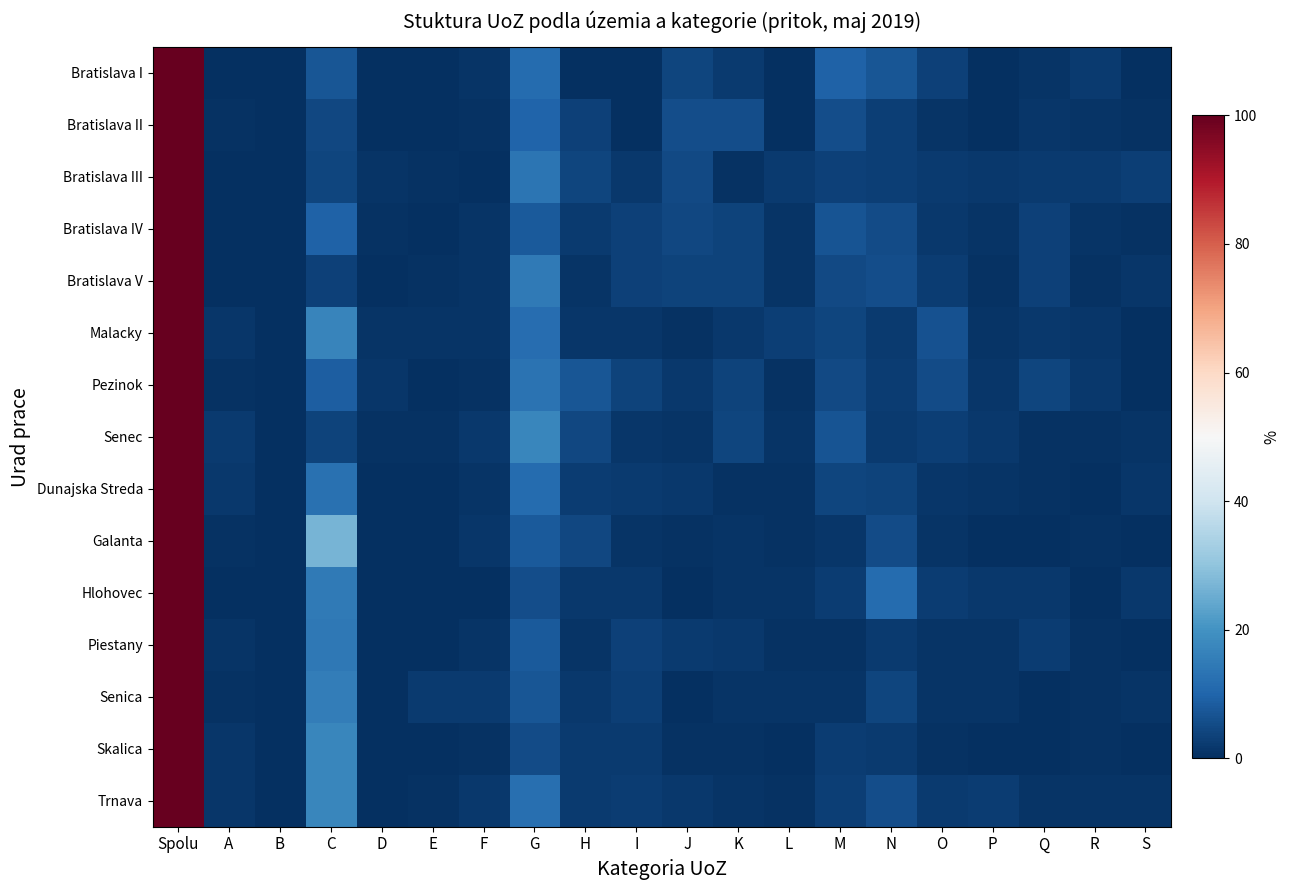

Which series has the largest total across all categories?

Pezinok